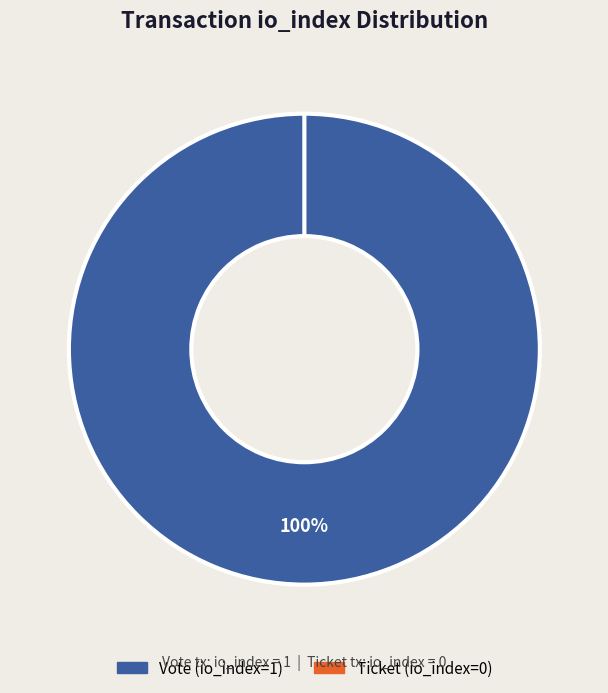

Does any single category account for the majority?

Yes